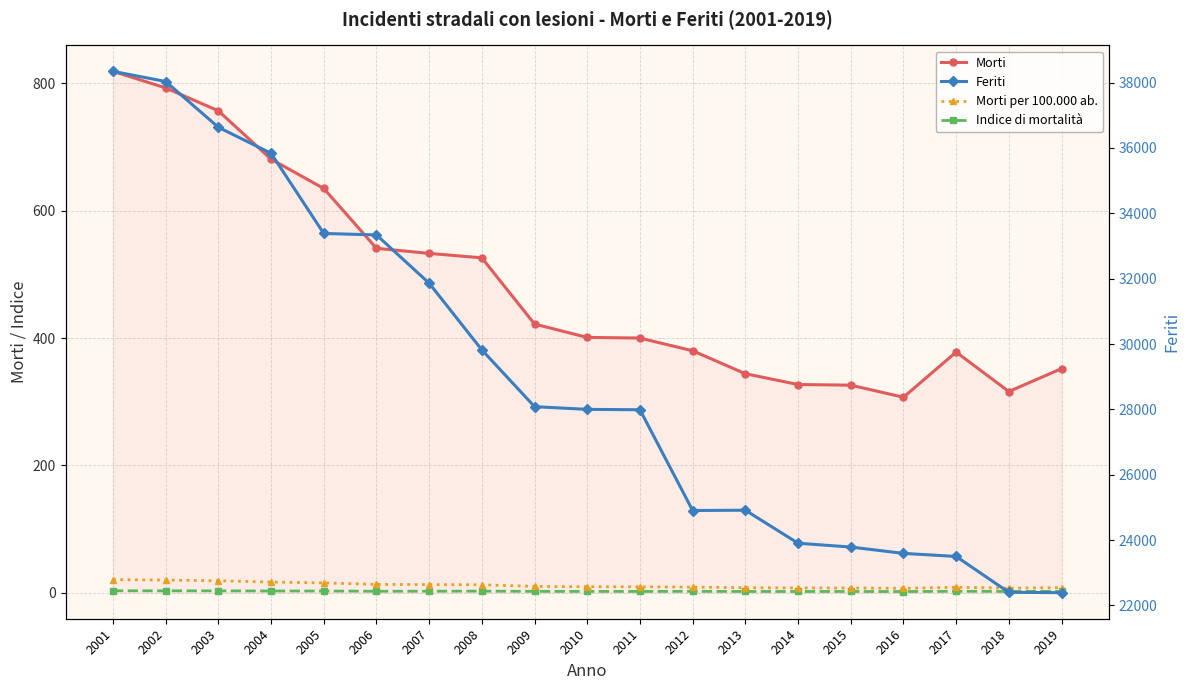

Where is the first local maximum for Morti?

2017